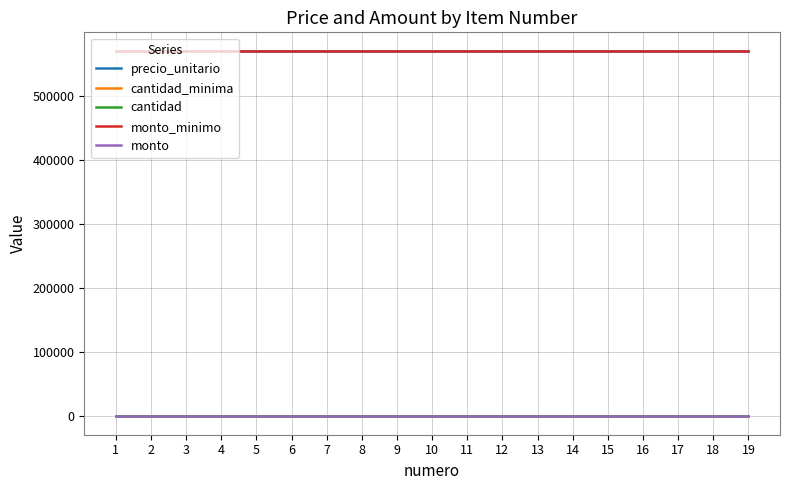

What is the total value across all series at 1?

1142801